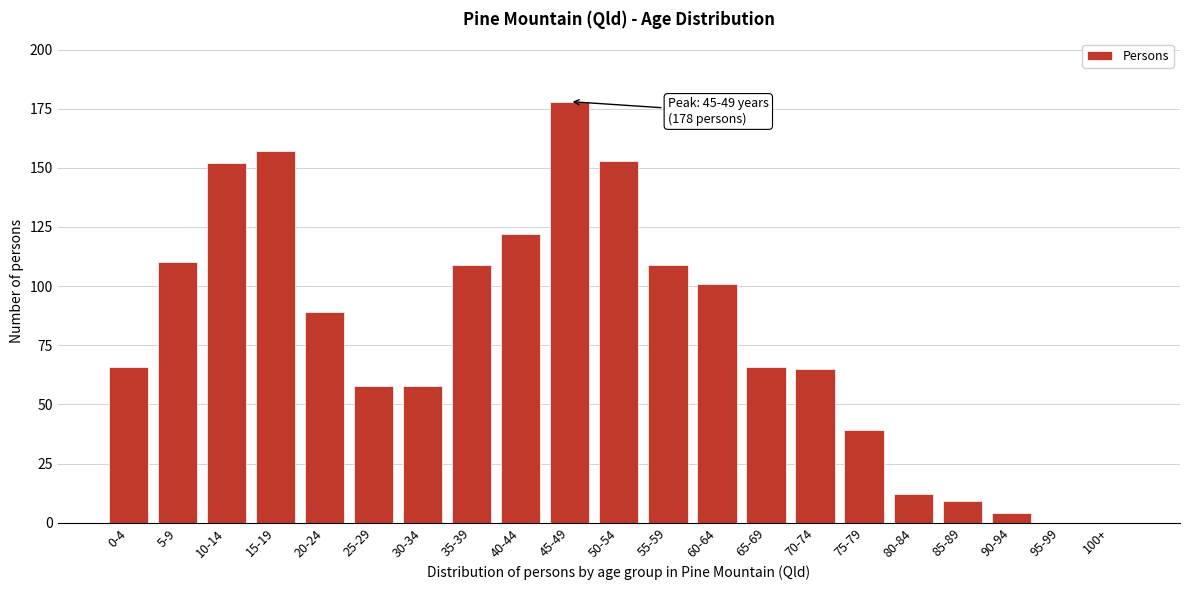

Reading right to left, extract all data points from this chart.

100+=0	95-99=0	90-94=4	85-89=9	80-84=12	75-79=39	70-74=65	65-69=66	60-64=101	55-59=109	50-54=153	45-49=178	40-44=122	35-39=109	30-34=58	25-29=58	20-24=89	15-19=157	10-14=152	5-9=110	0-4=66